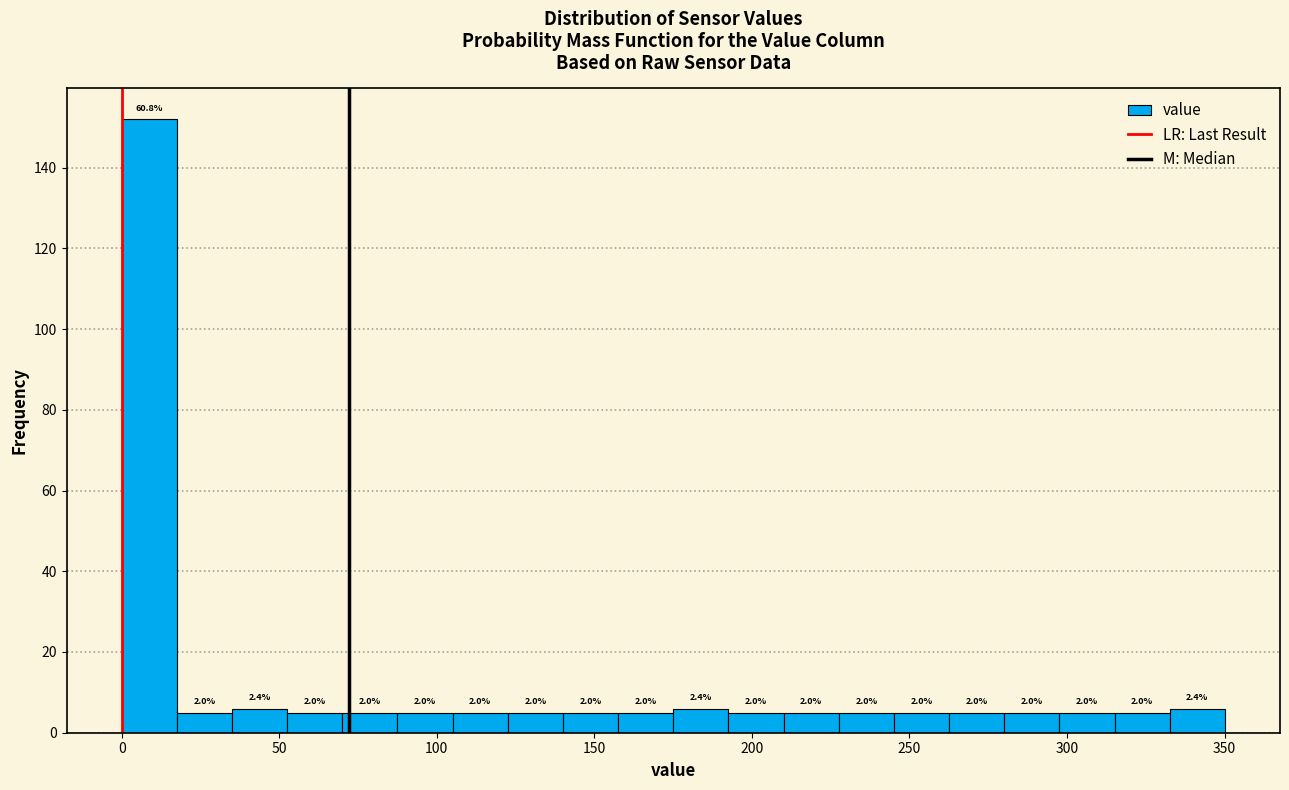

Around what value on the x-axis is the tallest bar? Give the approximate position of its centre, as read against the axis.

10